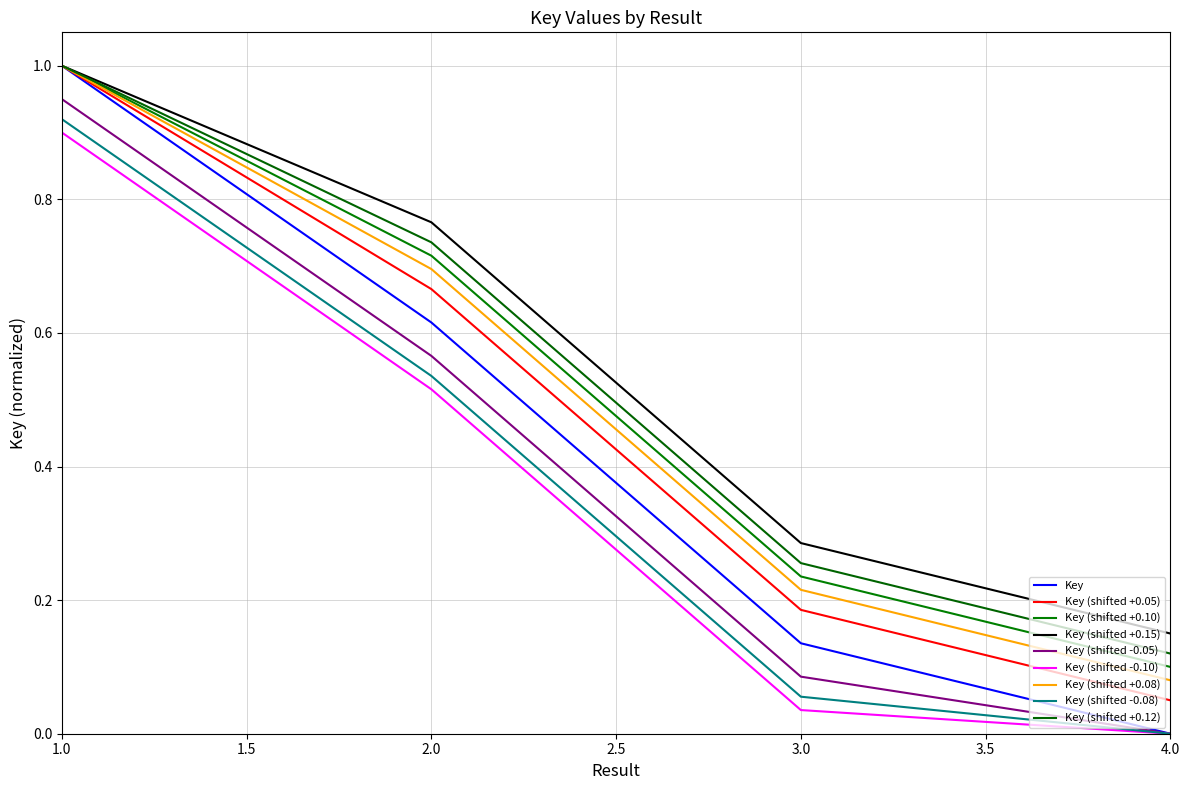

Is this an area chart (filled region under the line)?

No